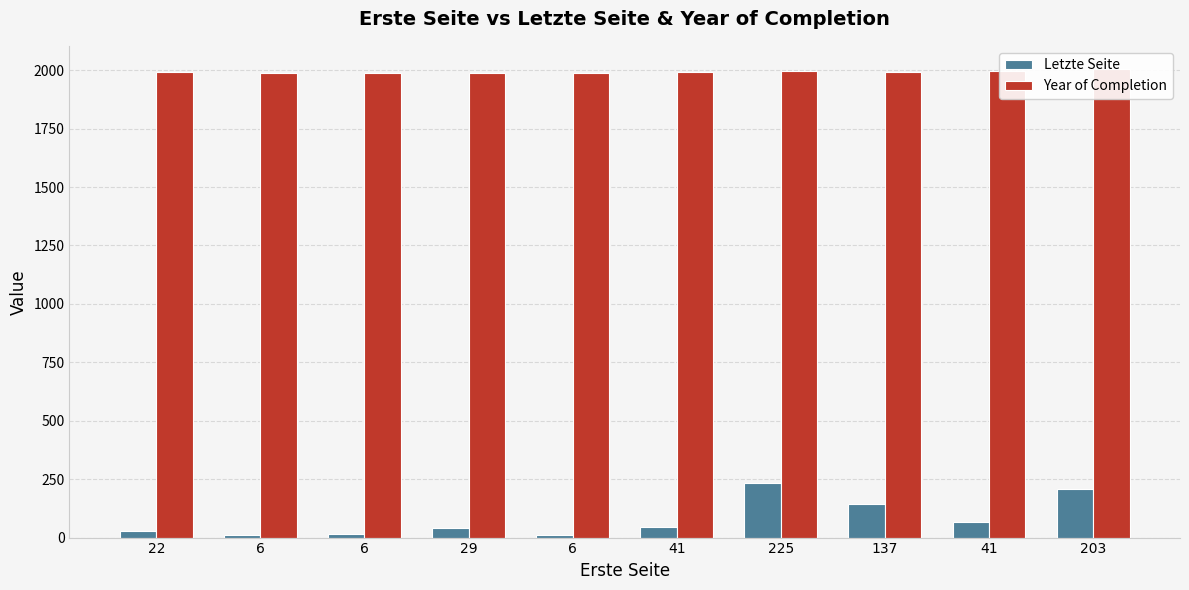

Is the value of Letzte Seite at 137 greater than the value of Year of Completion at 29?

No